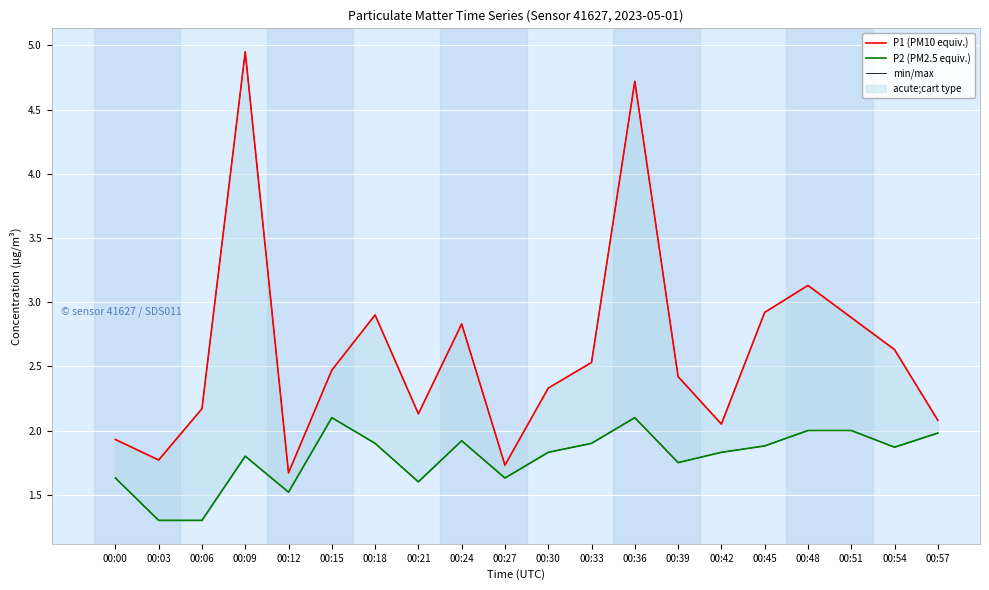

What is the value of the P2 (PM2.5 equiv.) point at the 15th from the left?

1.8